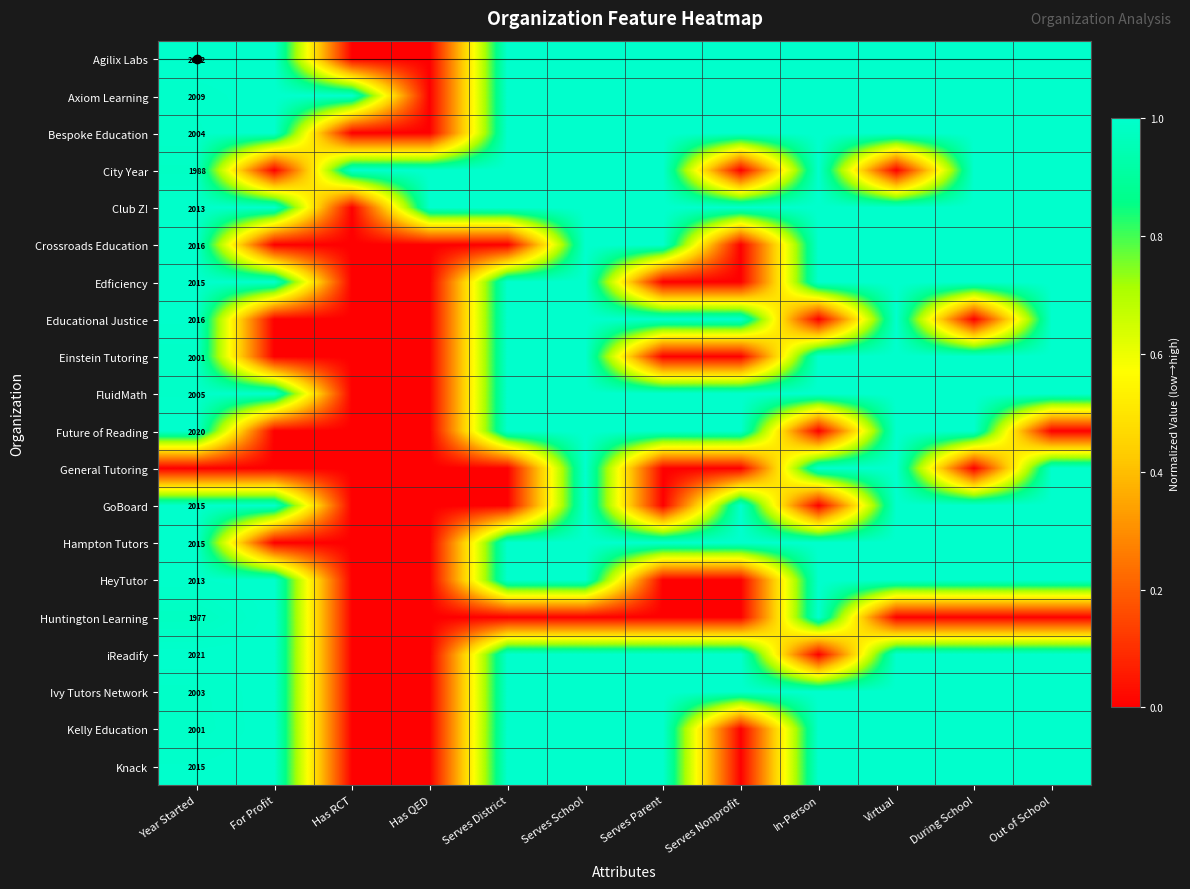

The value of GoBoard at Year Started is 1.0. True or false?

True